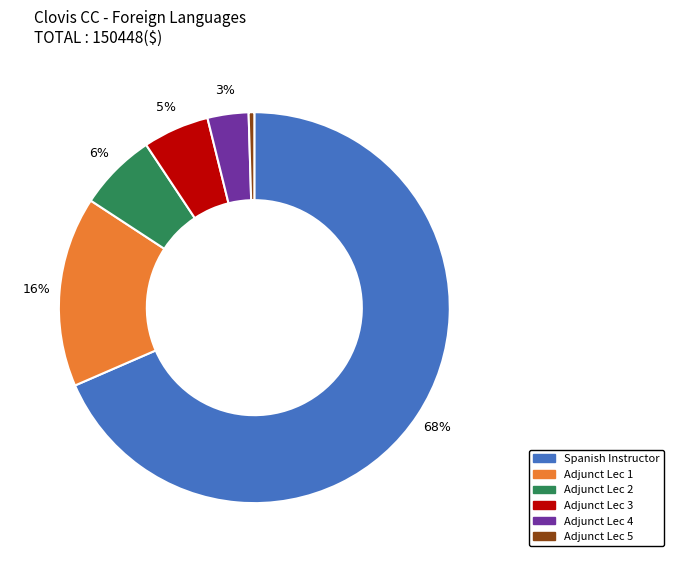

To the nearest percent, what is the average slice percentage?

17%